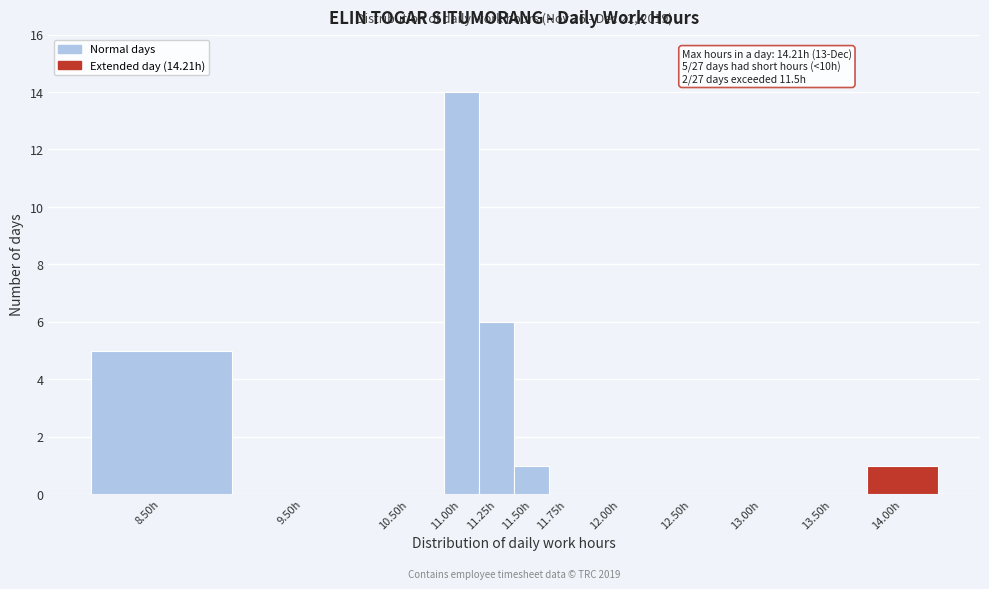

Reading left to right, what are all the values shown in this chart?

8.50h=5	9.50h=0	10.50h=0	11.00h=14	11.25h=6	11.50h=1	11.75h=0	12.00h=0	12.50h=0	13.00h=0	13.50h=0	14.00h=1